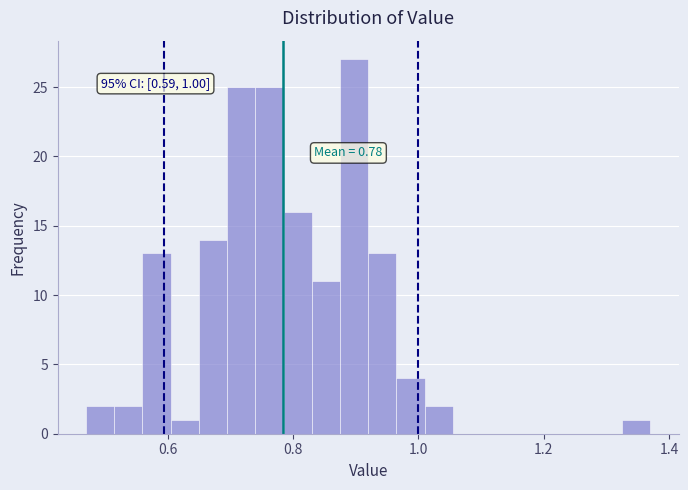

Read against the x-axis, roughly where is the centre of the tallest bar?

0.90